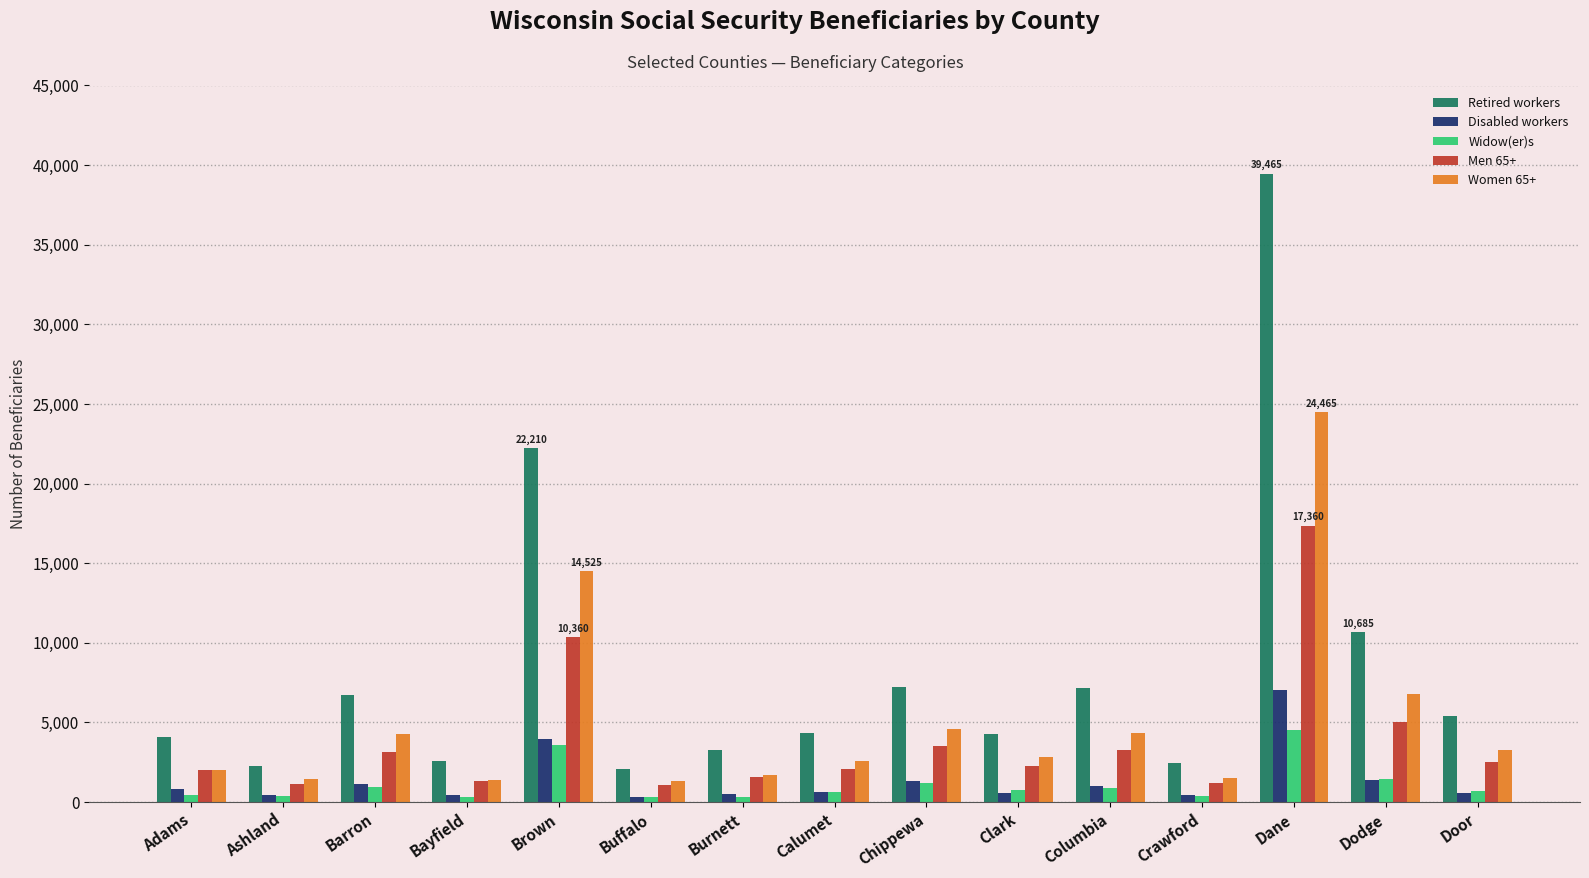

What is the value of the Disabled workers bar at the 4th from the left?

420